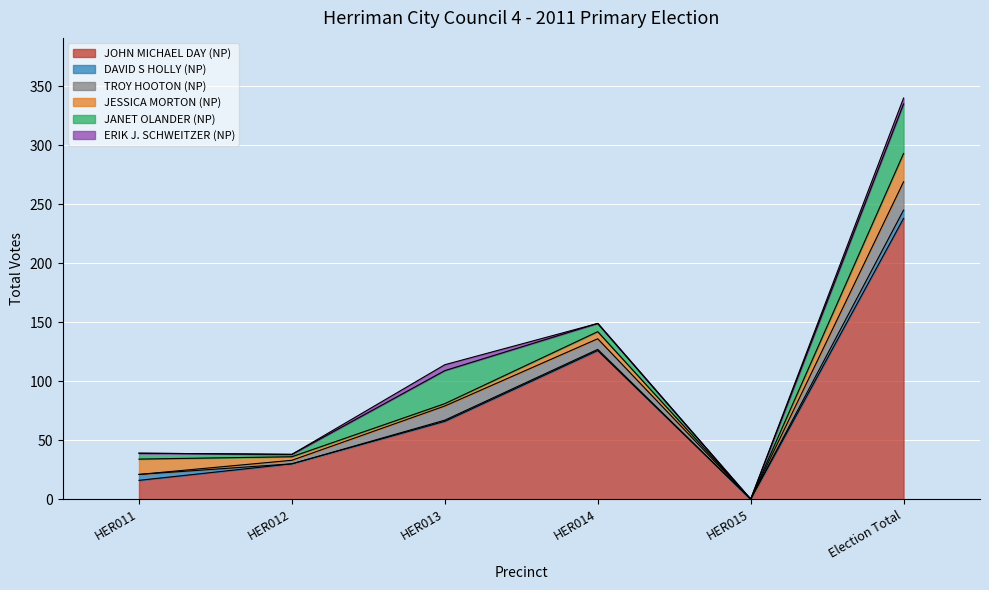

True or false: JANET OLANDER (NP) has more than 0 interior local peaks.

True